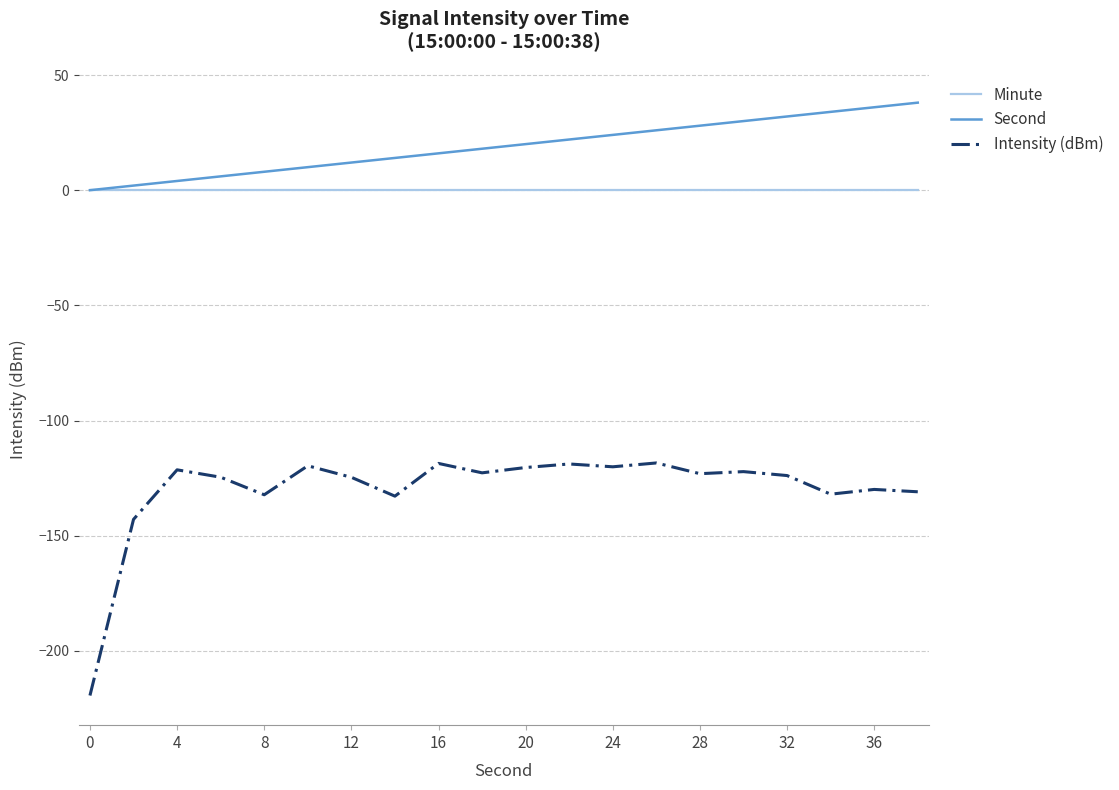

Does the chart have visible grid lines?

Yes